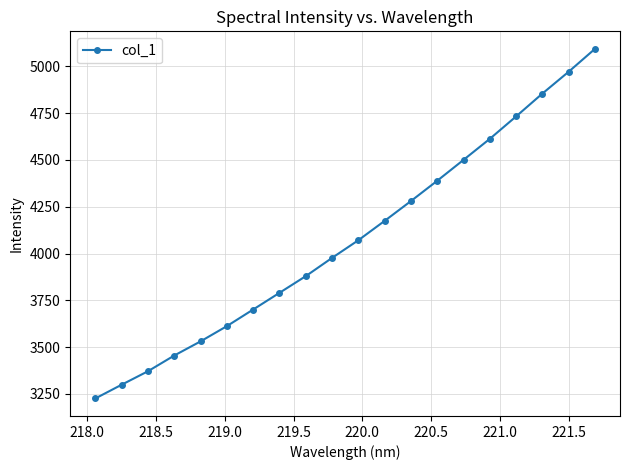

What is the difference between the second highest and minimum values?

1746.6